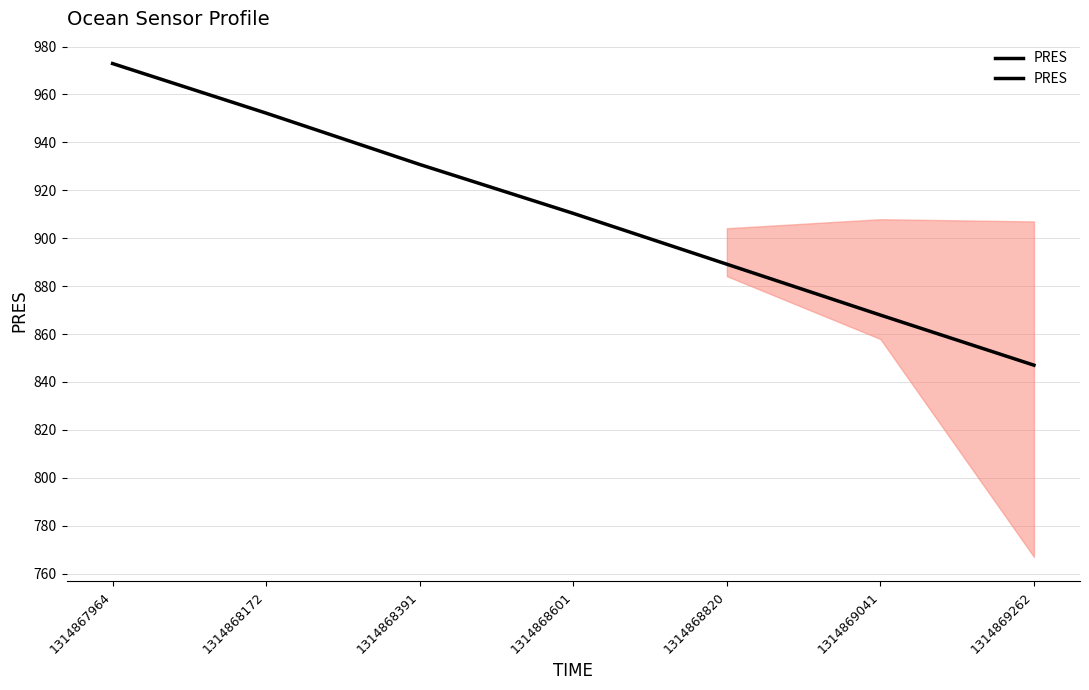

Rank the categories by value from lowest to highest.

1314869262, 1314869041, 1314868820, 1314868601, 1314868391, 1314868172, 1314867964